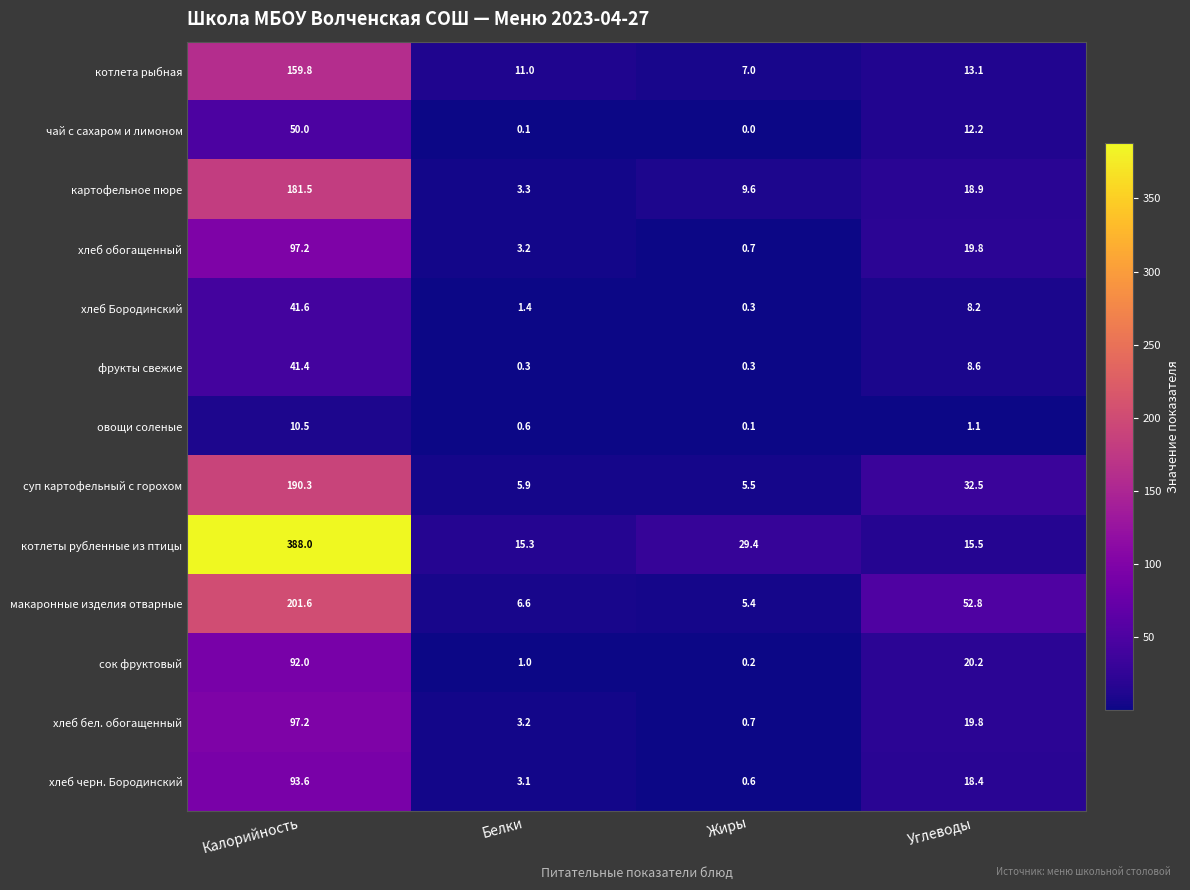

What is the difference between the highest and lowest values at Углеводы?

51.7